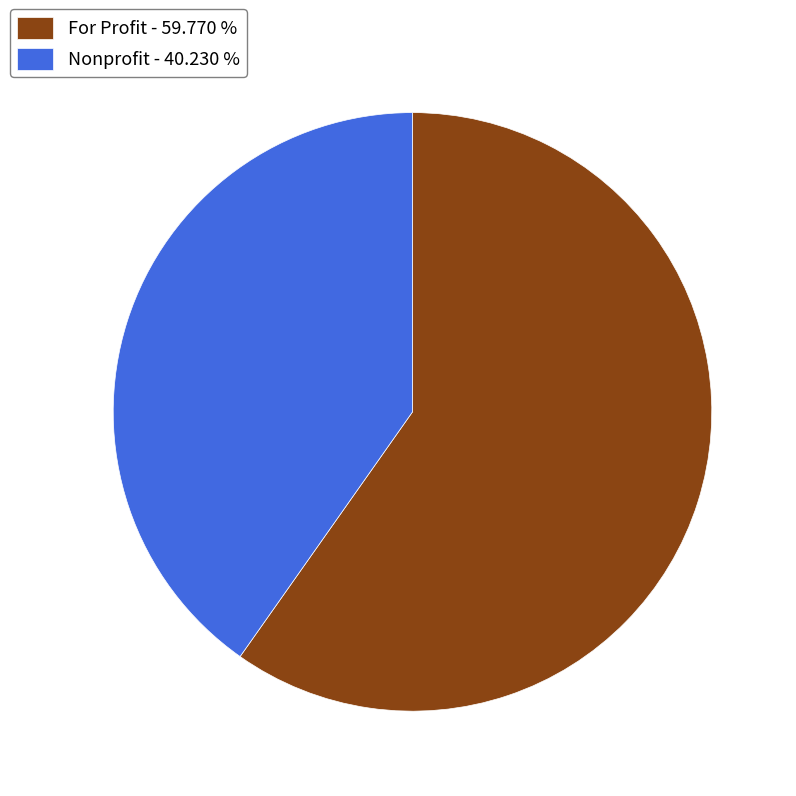

The Nonprofit slice represents 26% of the pie. True or false?

False